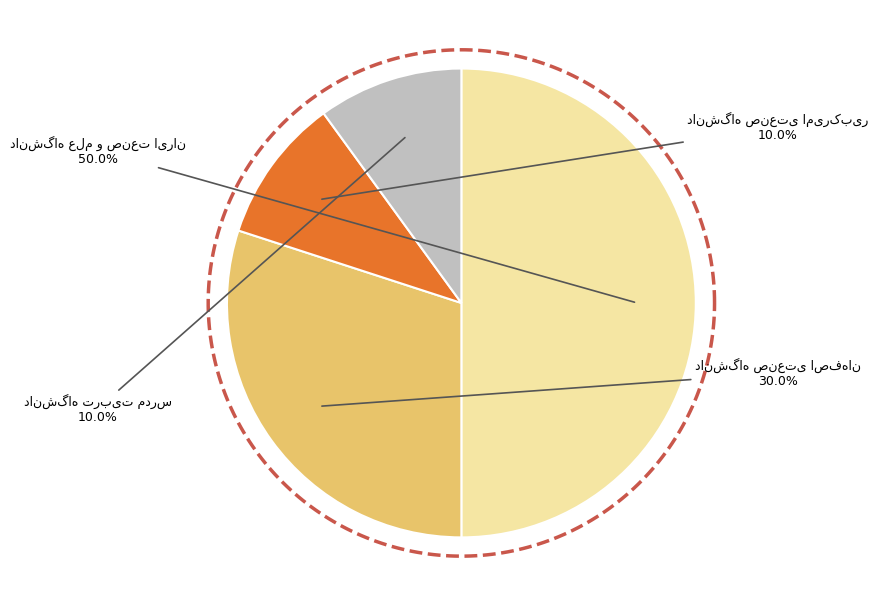

Between دانشگاه صنعتی اصفهان and دانشگاه صنعتی امیرکبیر, which is larger?

دانشگاه صنعتی اصفهان